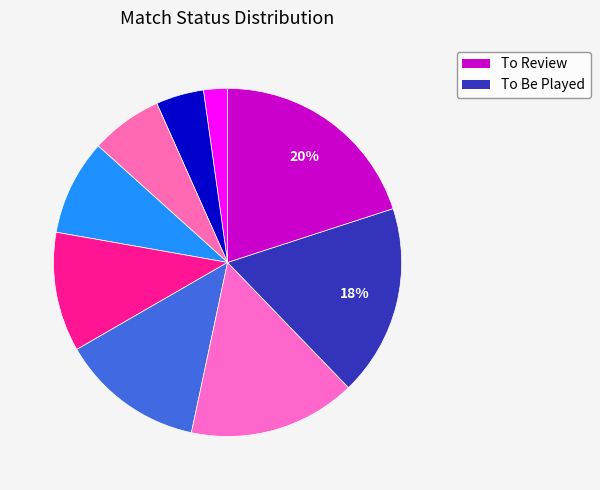

Count the number of slices in the pie.

9